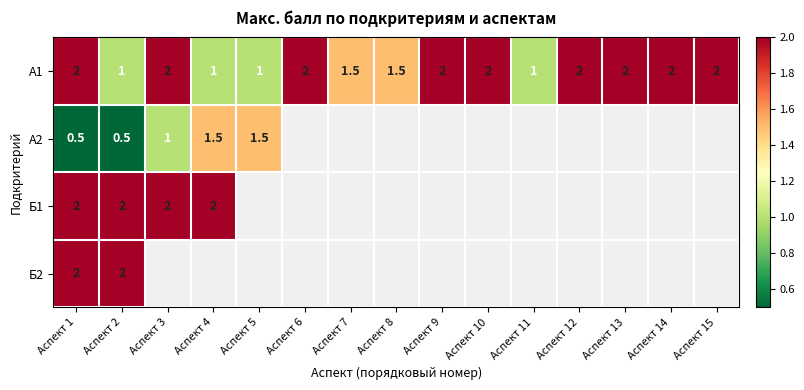

True or false: А2 has a value of 0.7 at Аспект 2.

False